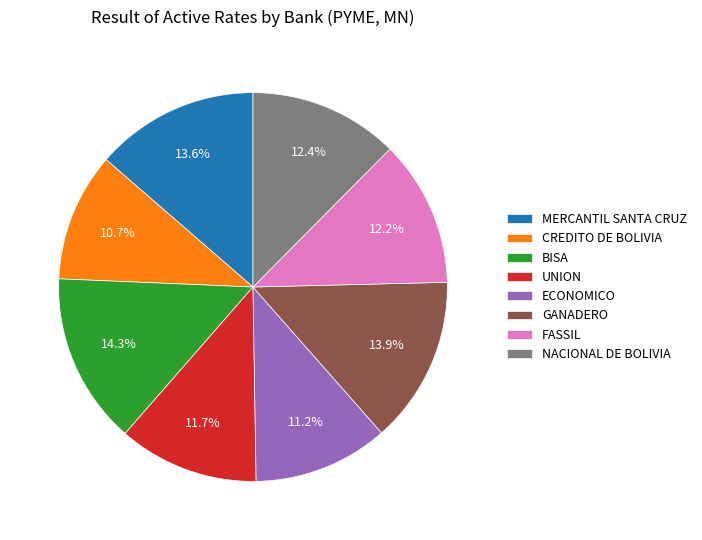

Combined, do ECONOMICO and MERCANTIL SANTA CRUZ account for over 50%?

No